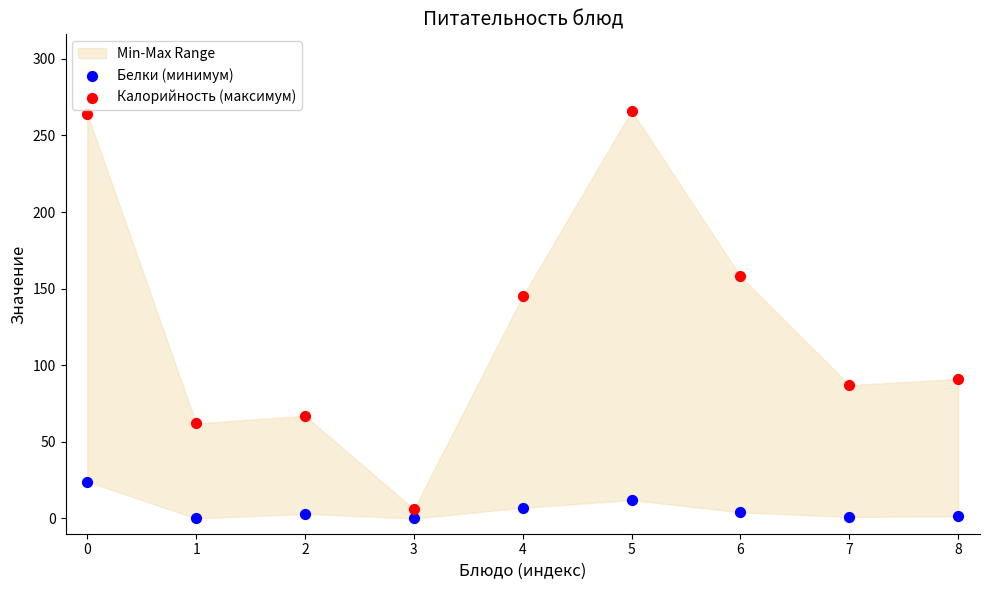

Which series reaches the maximum Y coordinate?

Калорийность (максимум)